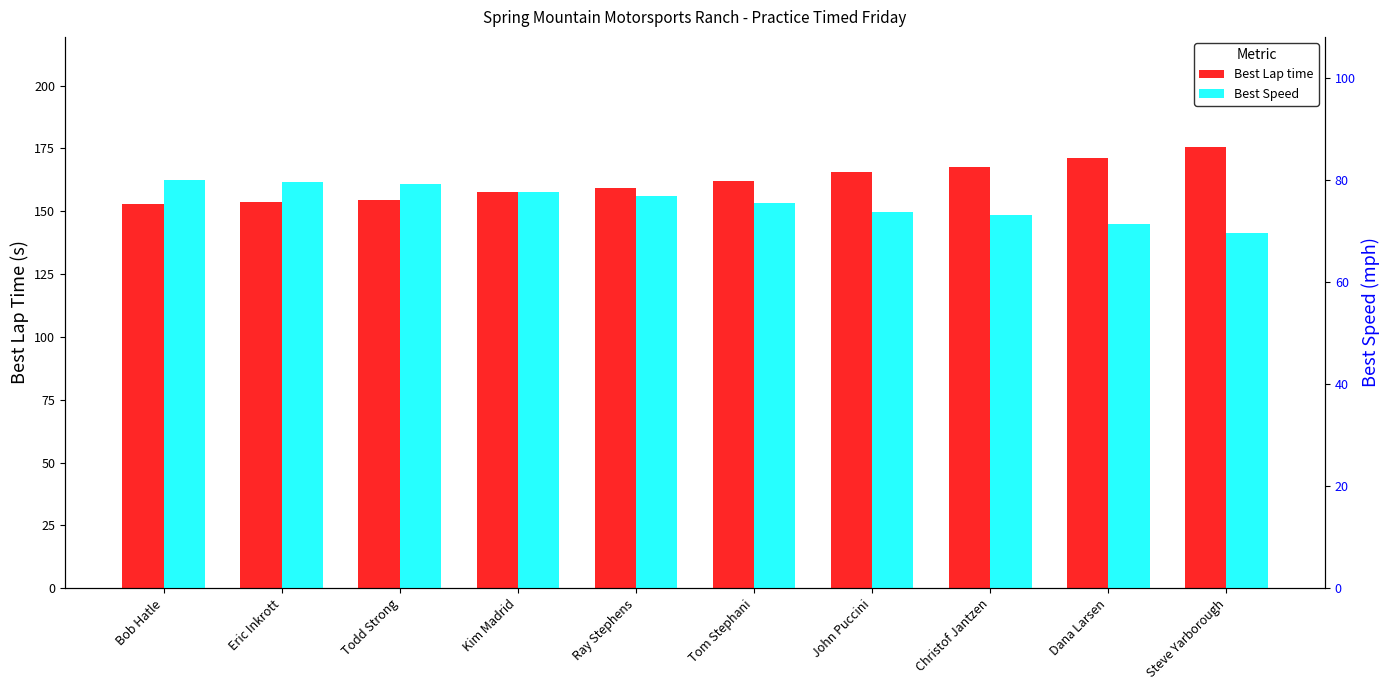

What is the label of the 8th bar from the right?

Todd Strong